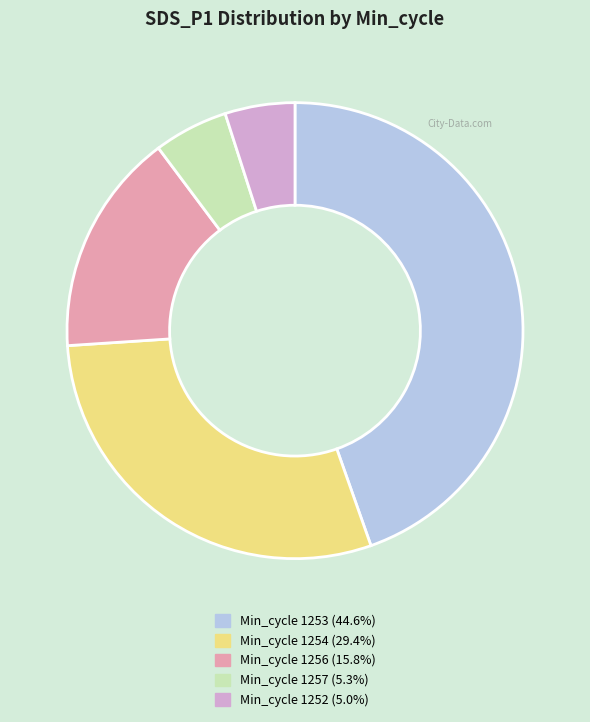

Does any single category account for the majority?

No